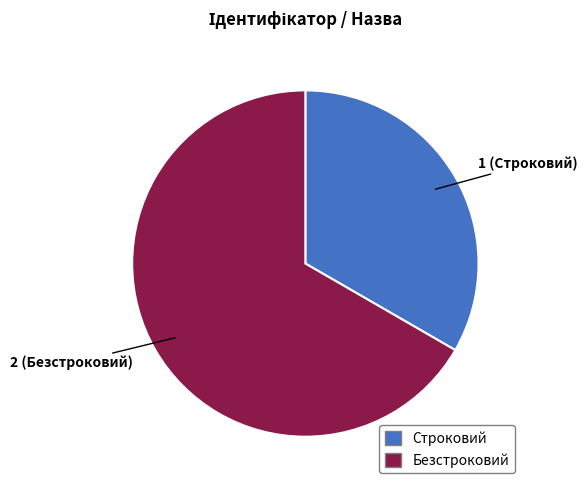

How many slices are in this pie chart?

2